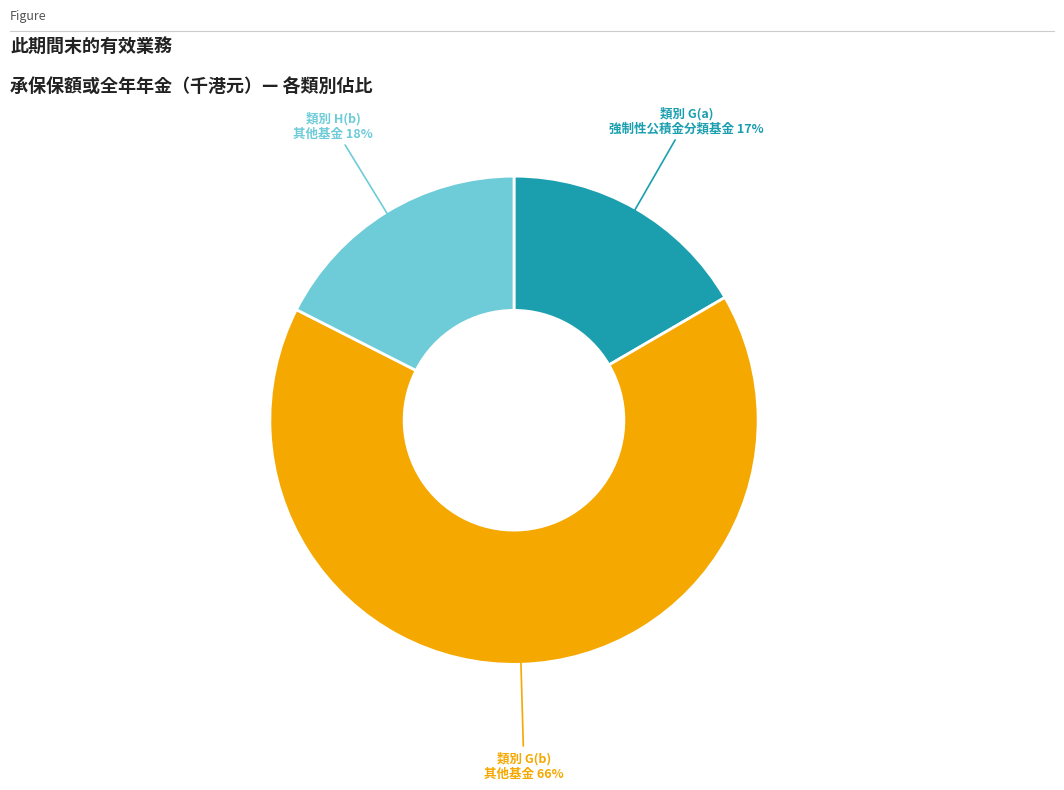

Does any single category account for the majority?

Yes